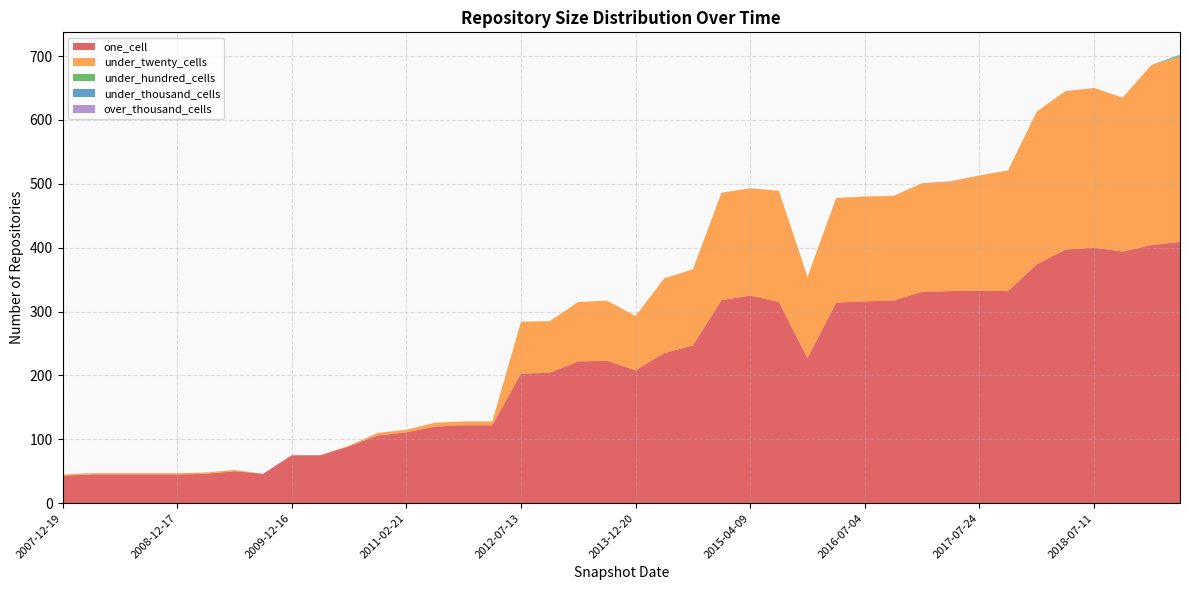

Reading right to left, extract all data points from this chart.

one_cell: 409	404	394	400	397	374	332	333	332	331	317	316	314	227	315	325	318	247	235	208	223	222	204	203	122	122	120	111	106	89	75	75	46	50	46	45	45	45	45	43
under_twenty_cells: 290	282	241	250	248	239	189	180	172	170	164	164	164	127	174	168	168	119	117	85	94	93	81	81	6	6	6	4	4	1	0	0	0	2	2	2	2	2	2	2
under_hundred_cells: 2	0	0	0	0	0	0	0	0	0	0	0	0	0	0	0	0	0	0	0	0	0	0	0	0	0	0	0	0	0	0	0	0	0	0	0	0	0	0	0
under_thousand_cells: 1	0	0	0	0	0	0	0	0	0	0	0	0	0	0	0	0	0	0	0	0	0	0	0	0	0	0	0	0	0	0	0	0	0	0	0	0	0	0	0
over_thousand_cells: 0	0	0	0	0	0	0	0	0	0	0	0	0	0	0	0	0	0	0	0	0	0	0	0	0	0	0	0	0	0	0	0	0	0	0	0	0	0	0	0